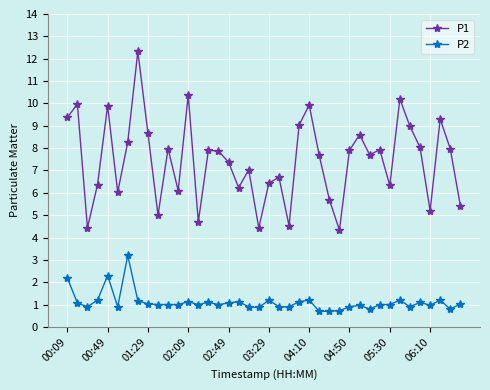

What is the lowest value of the P1 series?

4.3